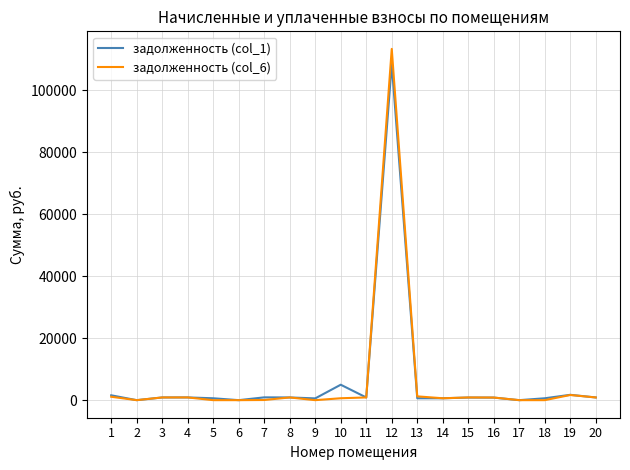

At which label does задолженность (col_6) first exceed 870?

1